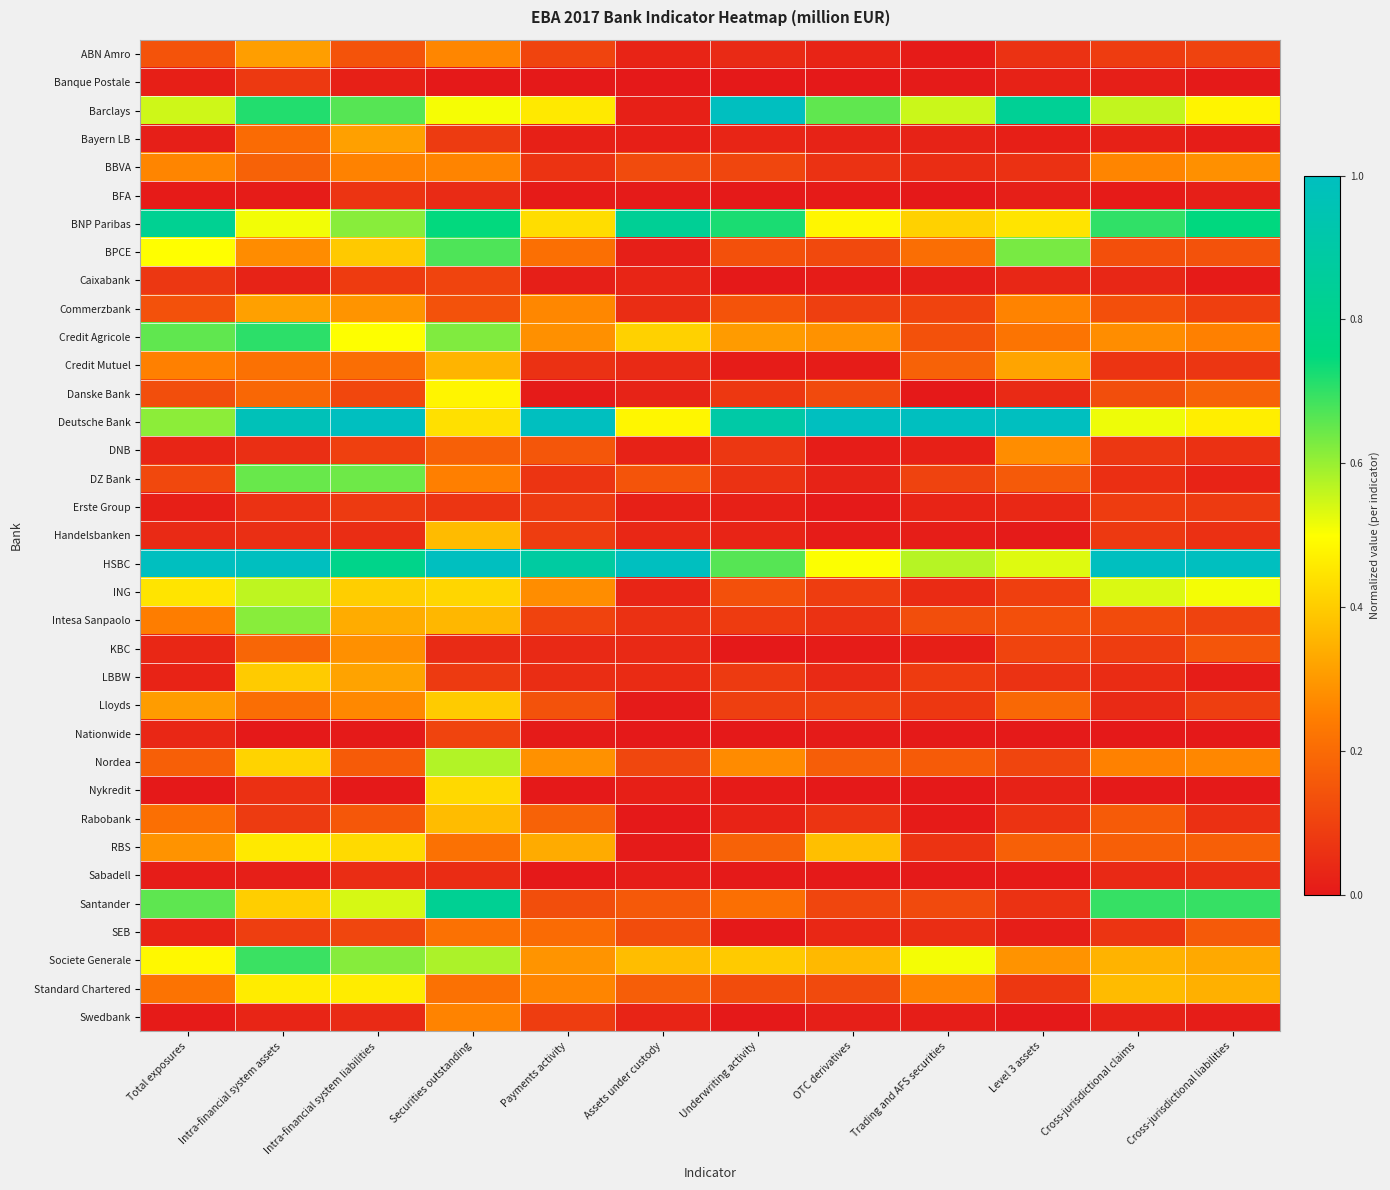

Between Level 3 assets and Underwriting activity, which is larger?

Level 3 assets